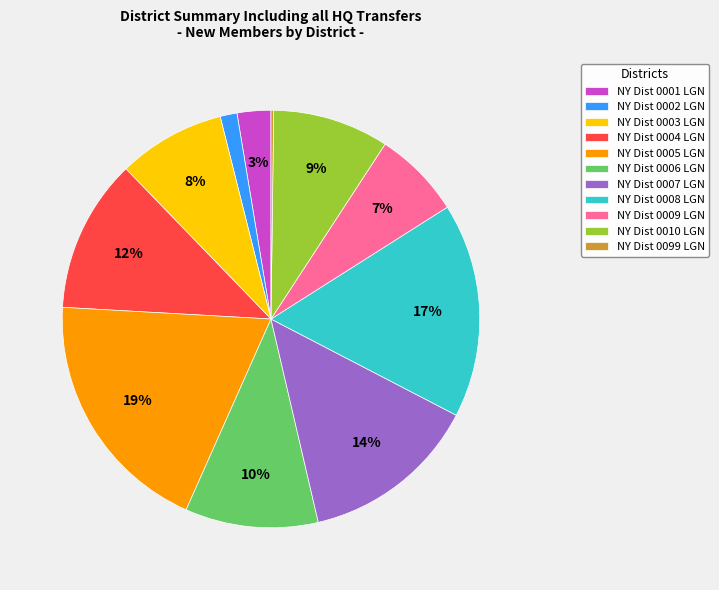

Which category has the biggest portion of the pie?

NY Dist 0005 LGN